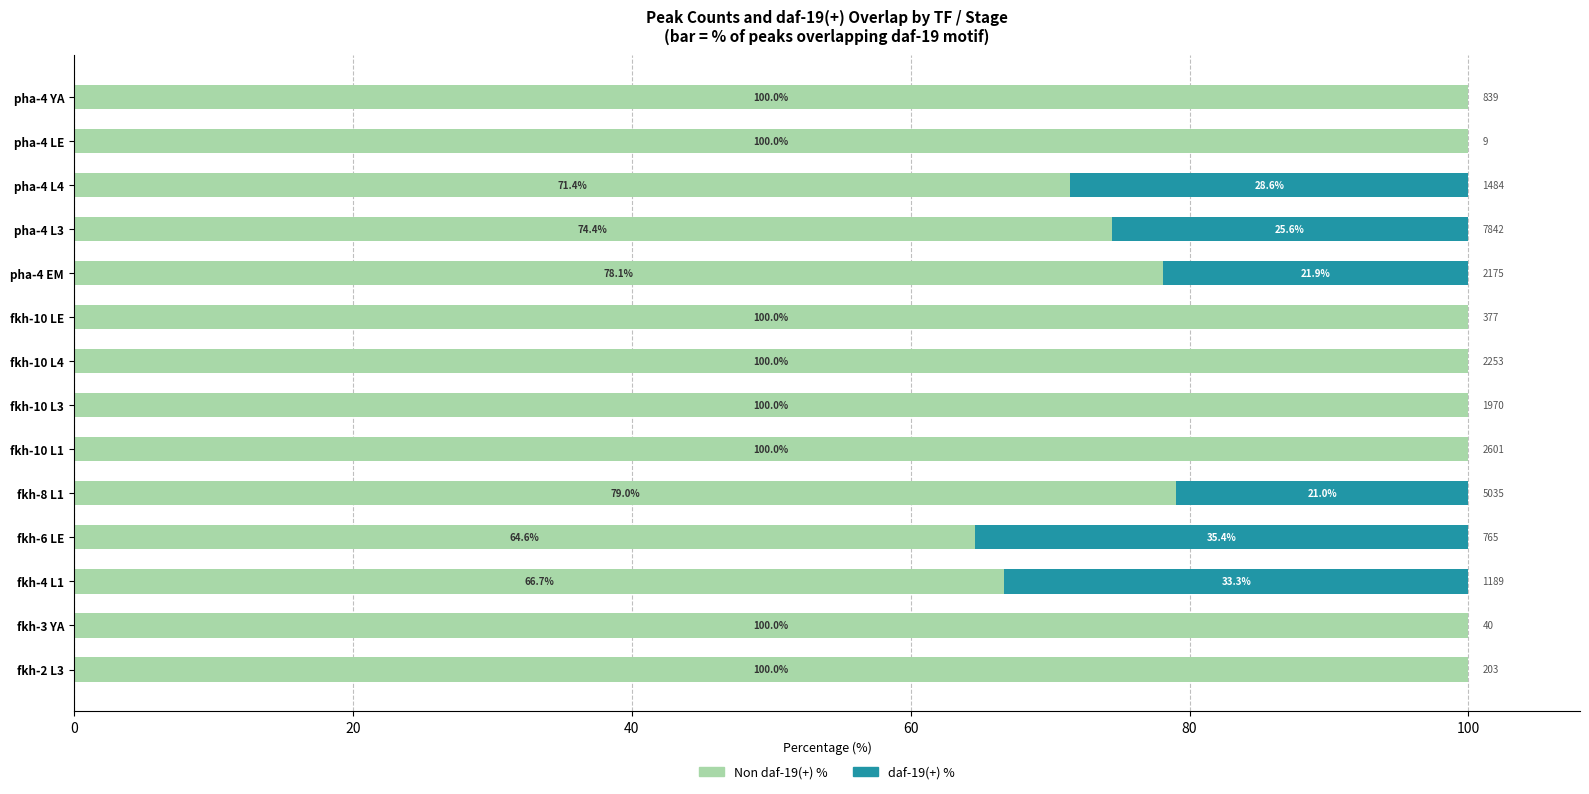

What is the total value across all series at fkh-3 YA?

100.0